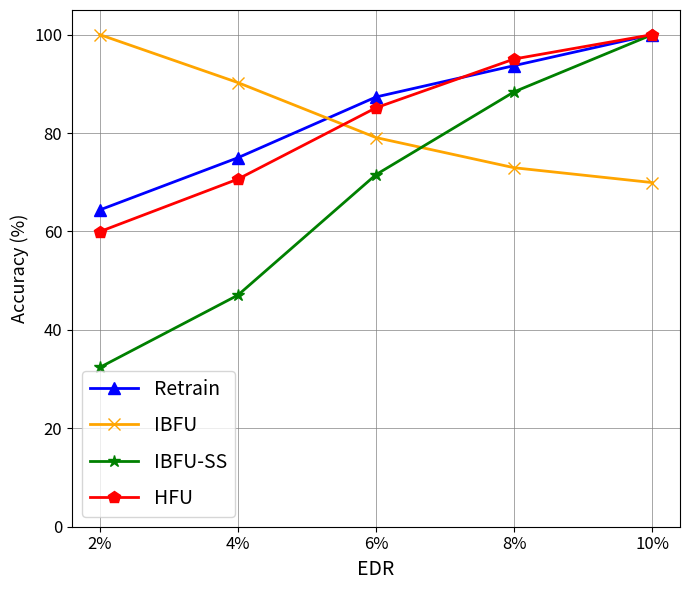

Which series has the widest spread of values?

IBFU-SS